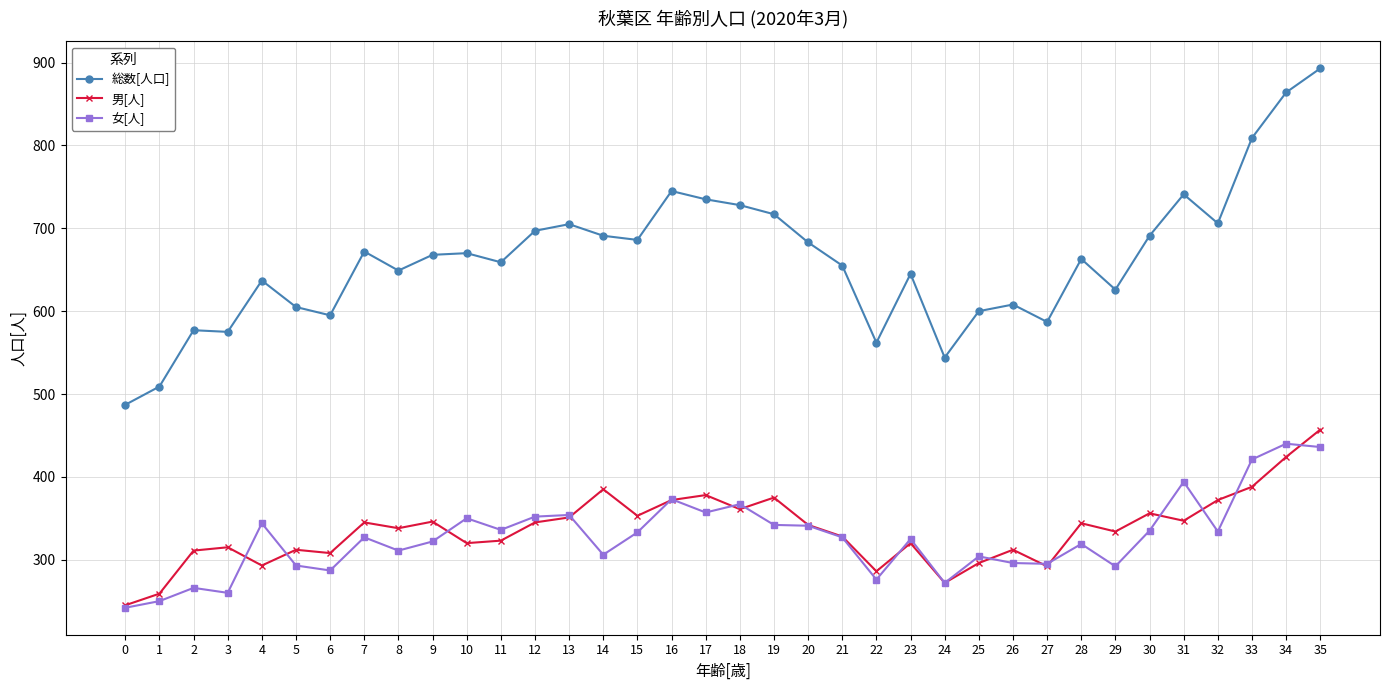

Which series has the largest total across all categories?

総数[人口]